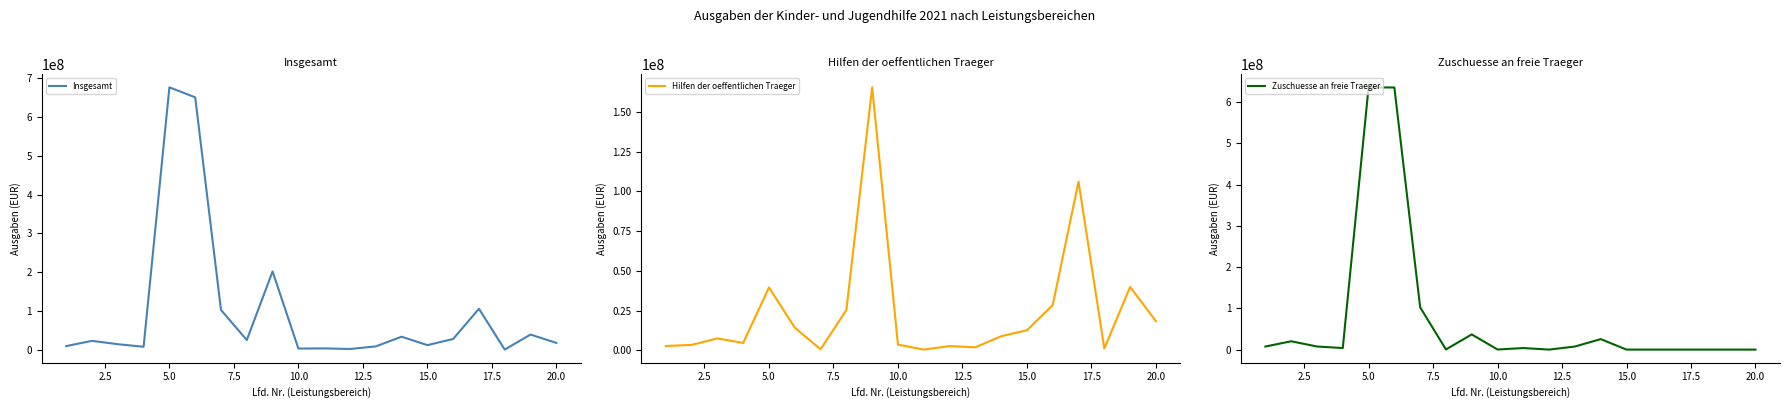

What is the average value of the Zuschuesse an freie Traeger series?

74366758